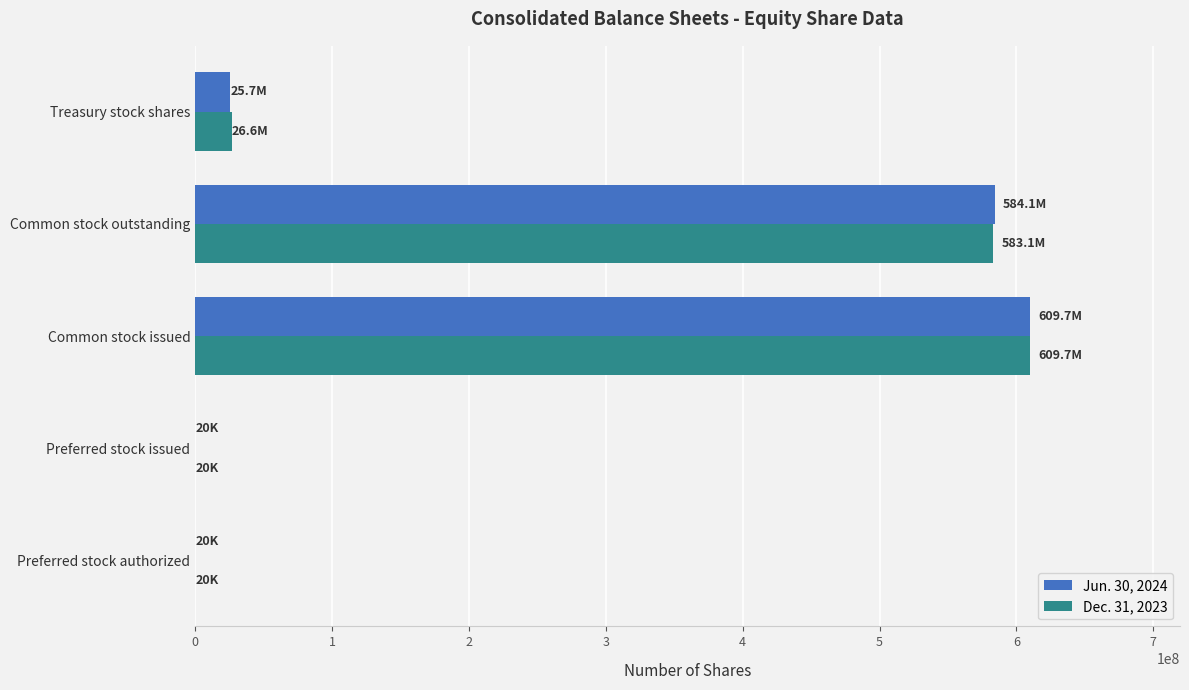

What are all the series names shown in the legend?

Jun. 30, 2024, Dec. 31, 2023